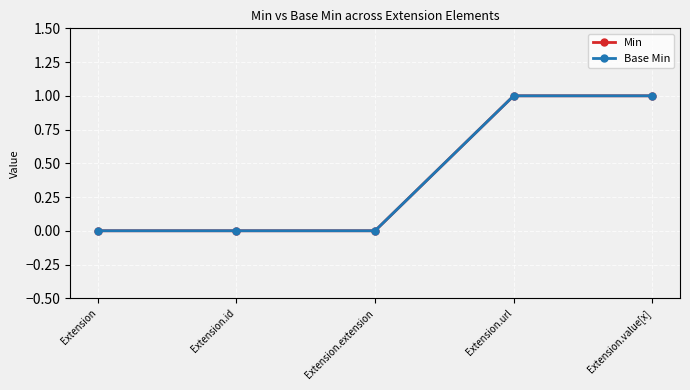

At which label does Base Min reach its peak?

Extension.url